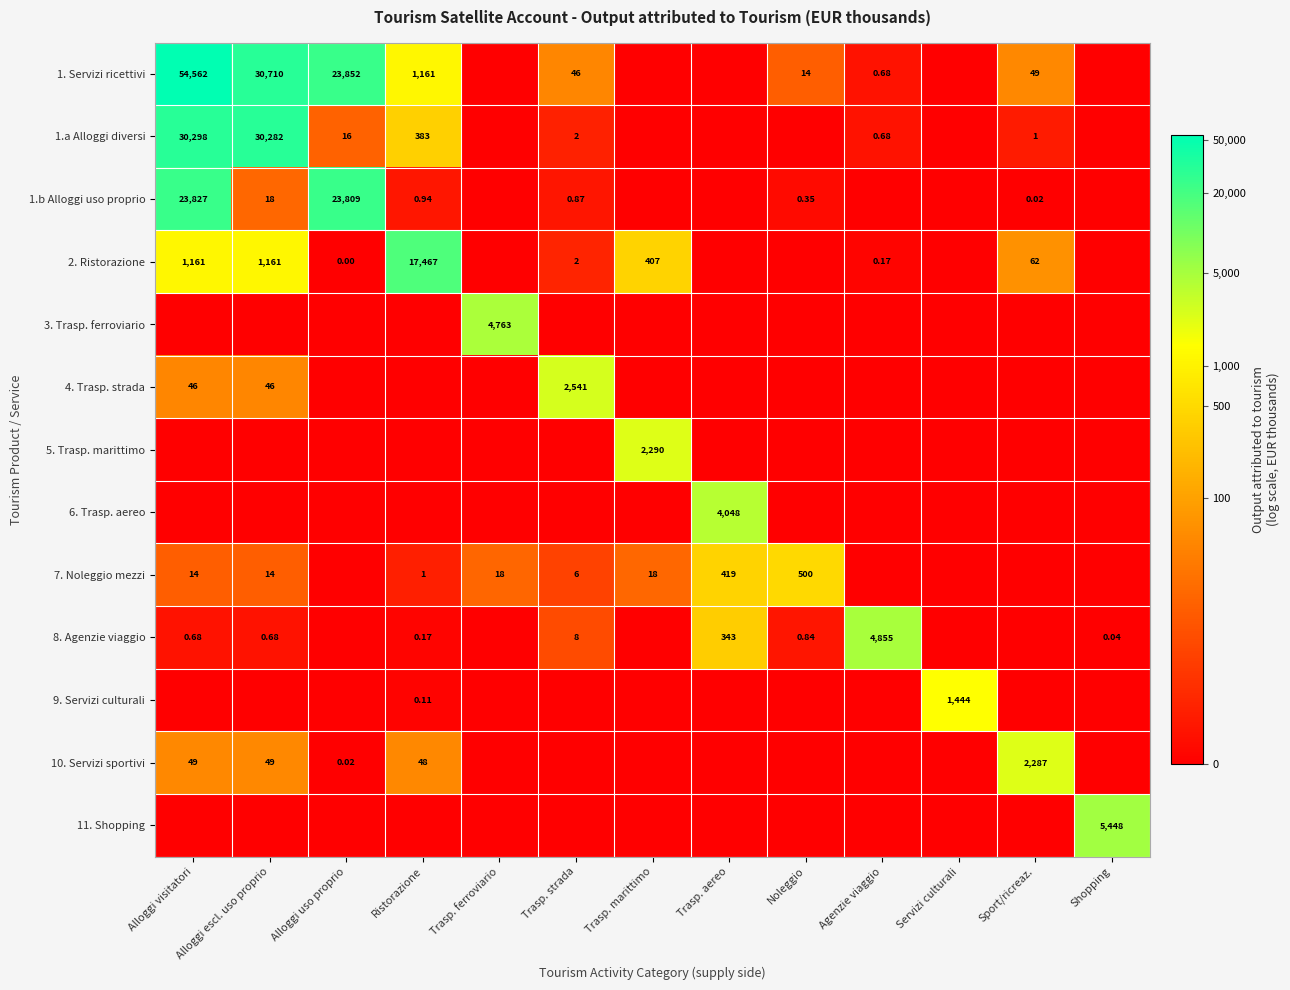

At which label does 9. Servizi culturali reach its minimum?

Alloggi visitatori